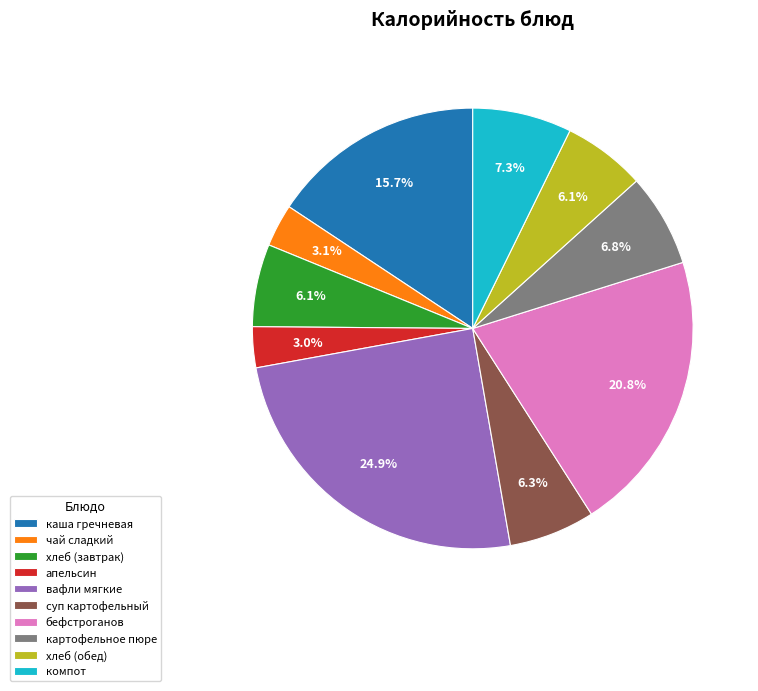

How much of the chart is everything except картофельное пюре?

93.2%